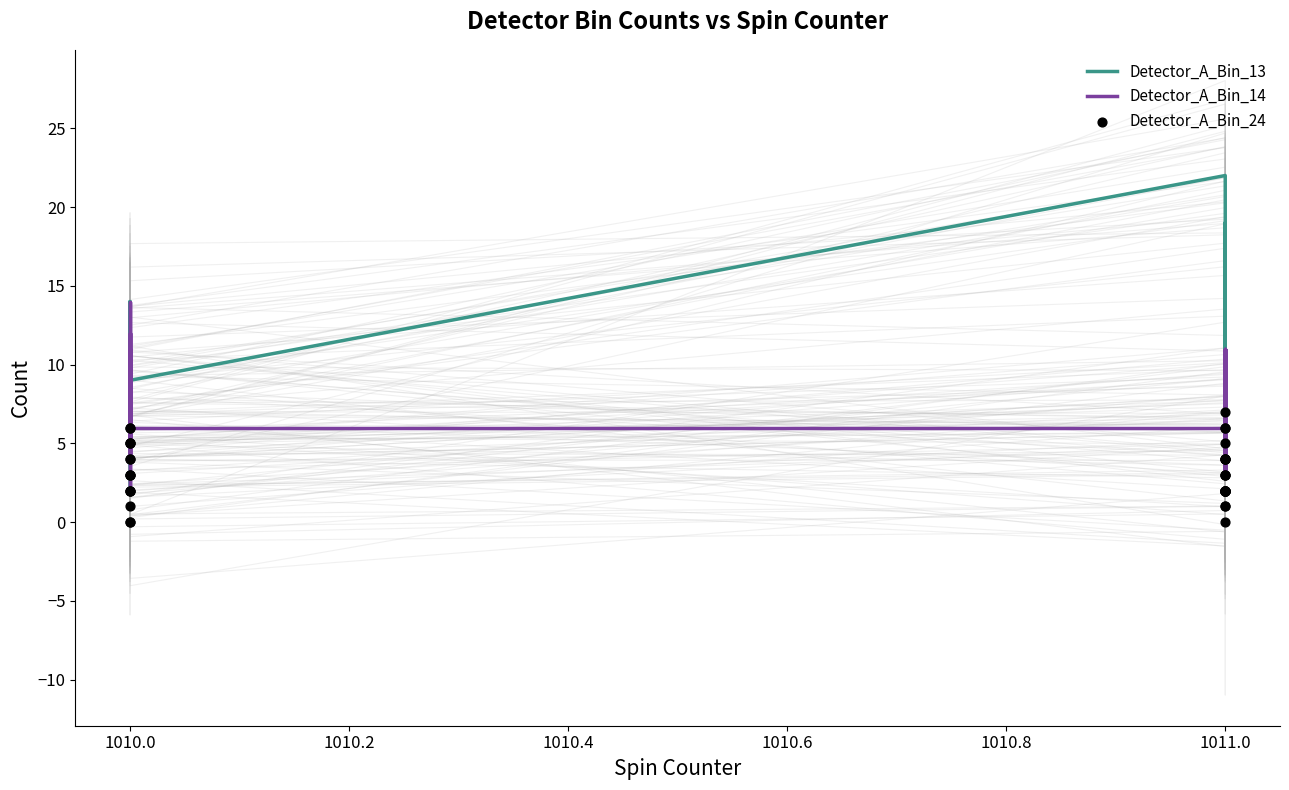

Which series reaches the maximum Y coordinate?

Detector_A_Bin_13